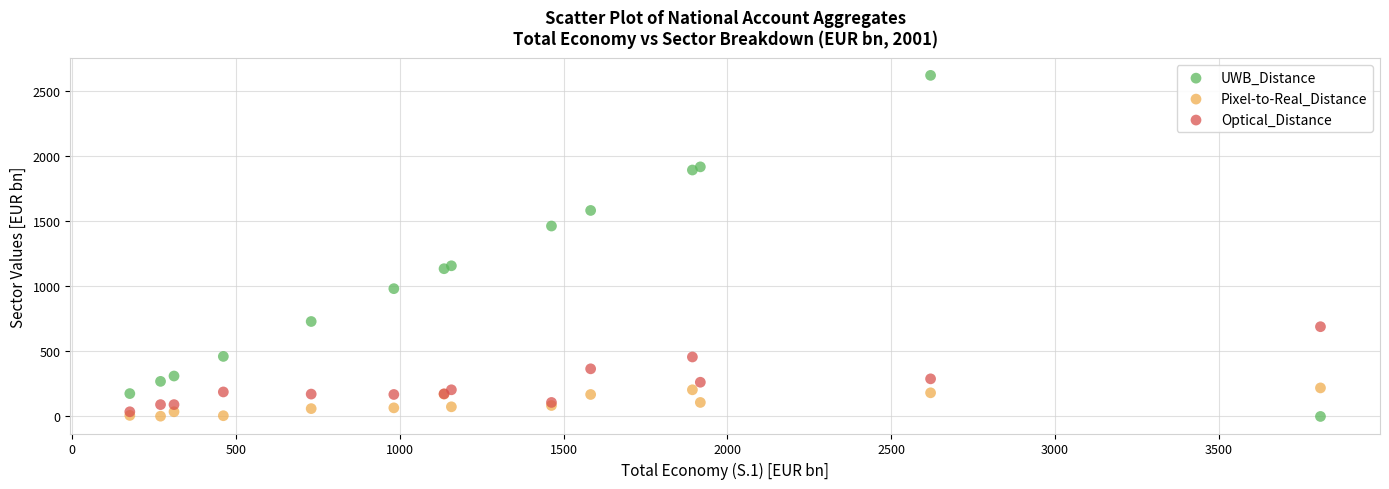

What are all the series names shown in the legend?

UWB_Distance, Pixel-to-Real_Distance, Optical_Distance